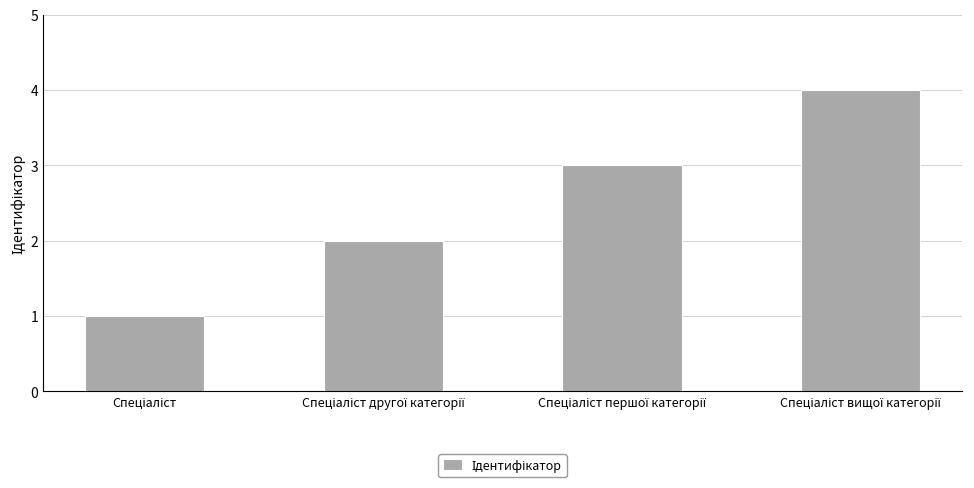

What is the maximum value shown in the chart?

4